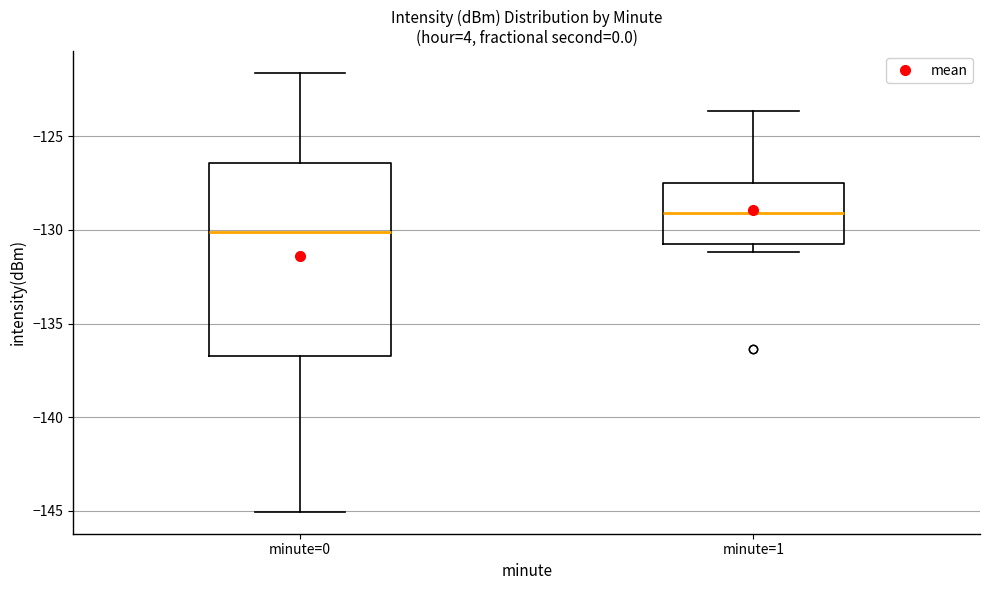

Comparing the boxes themselves (not the whiskers), which one is the tallest?

minute=0